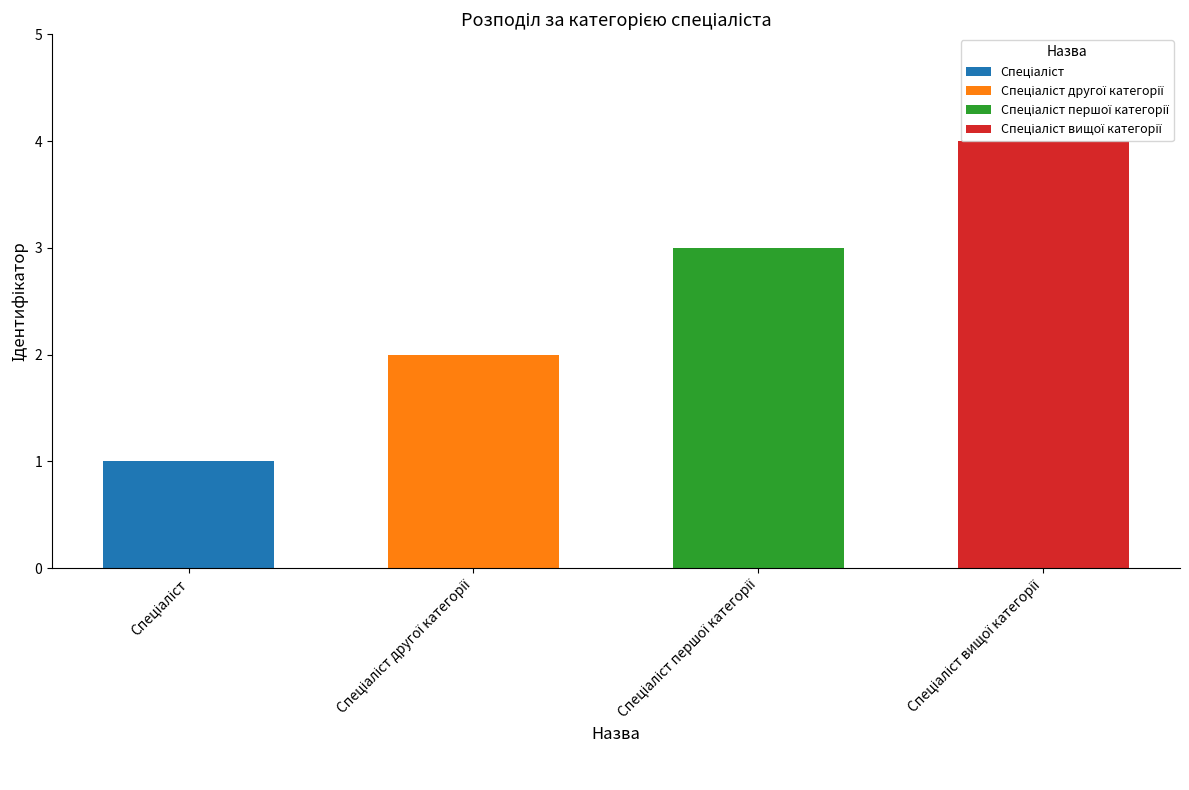

List the labels in order of value, largest first.

Спеціаліст вищої категорії, Спеціаліст першої категорії, Спеціаліст другої категорії, Спеціаліст